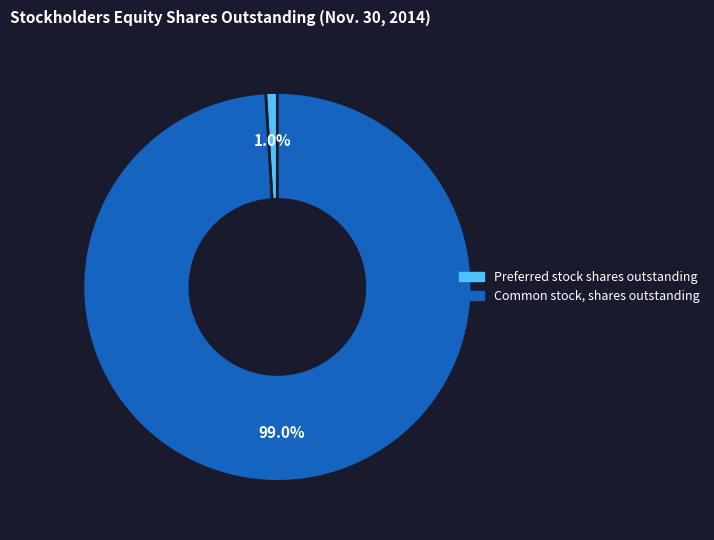

What is the majority slice?

Common stock, shares outstanding